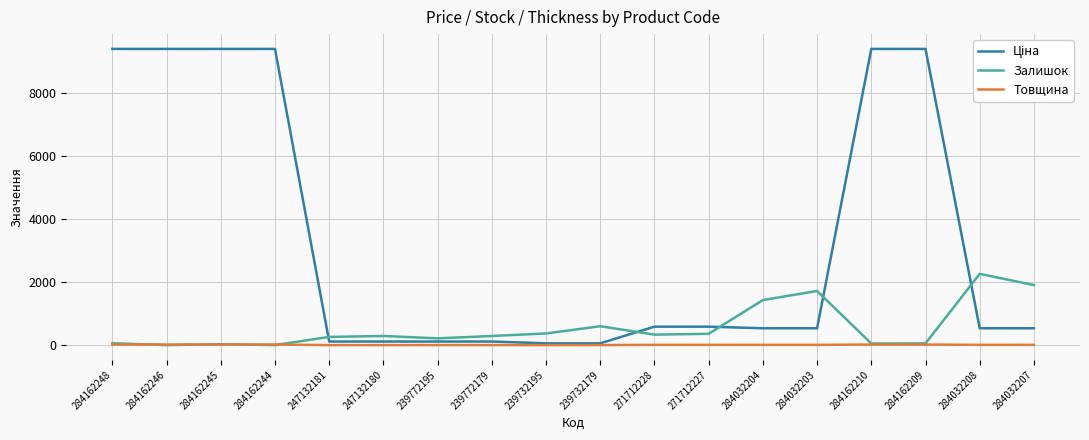

The Товщина series shows 18.0 at 284162244. True or false?

True